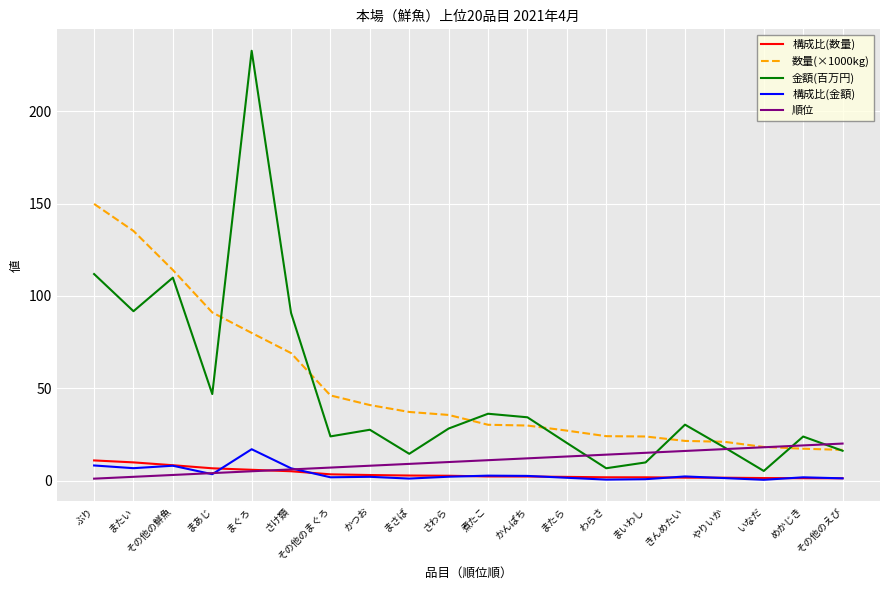

What is the maximum value for 構成比(数量)?

10.9